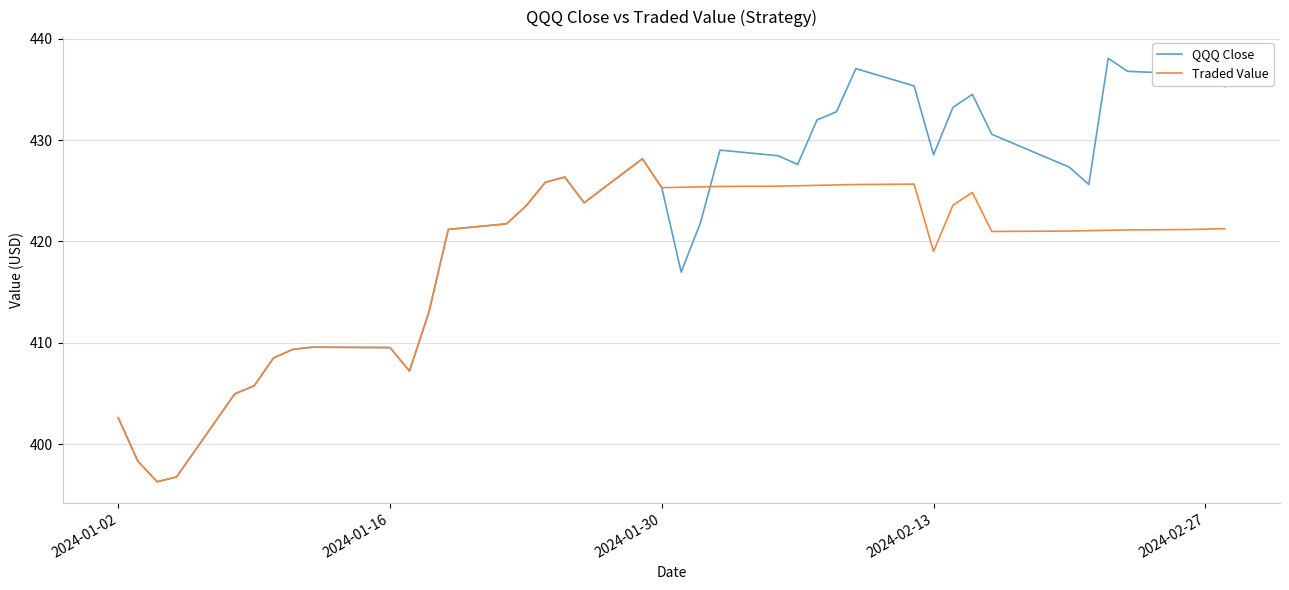

List the series in order of their overall mean, highest first.

QQQ Close, Traded Value